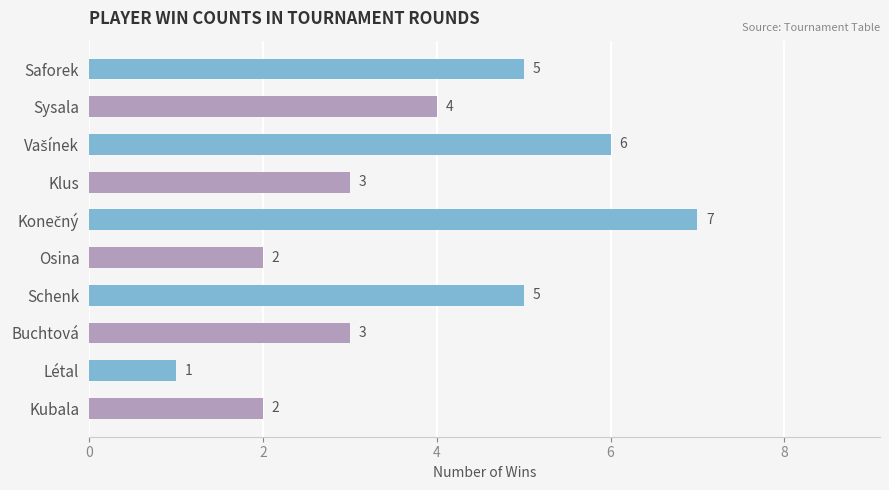

How many data points are less than 4?

5